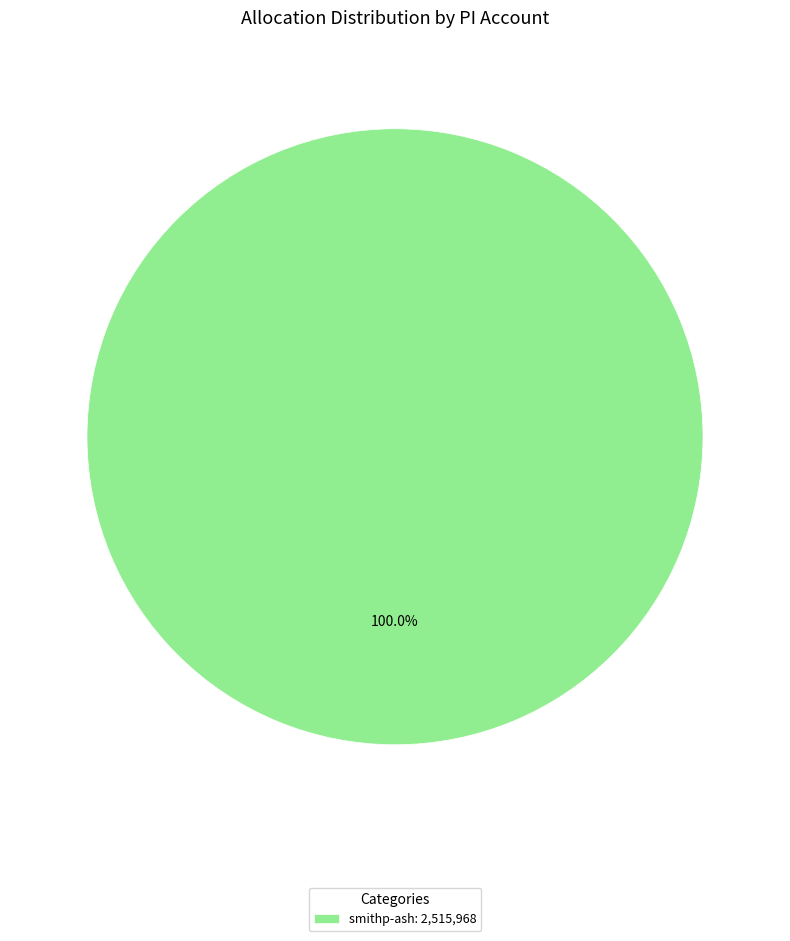

Rank the categories by value from lowest to highest.

smithp-ash: 2,515,968